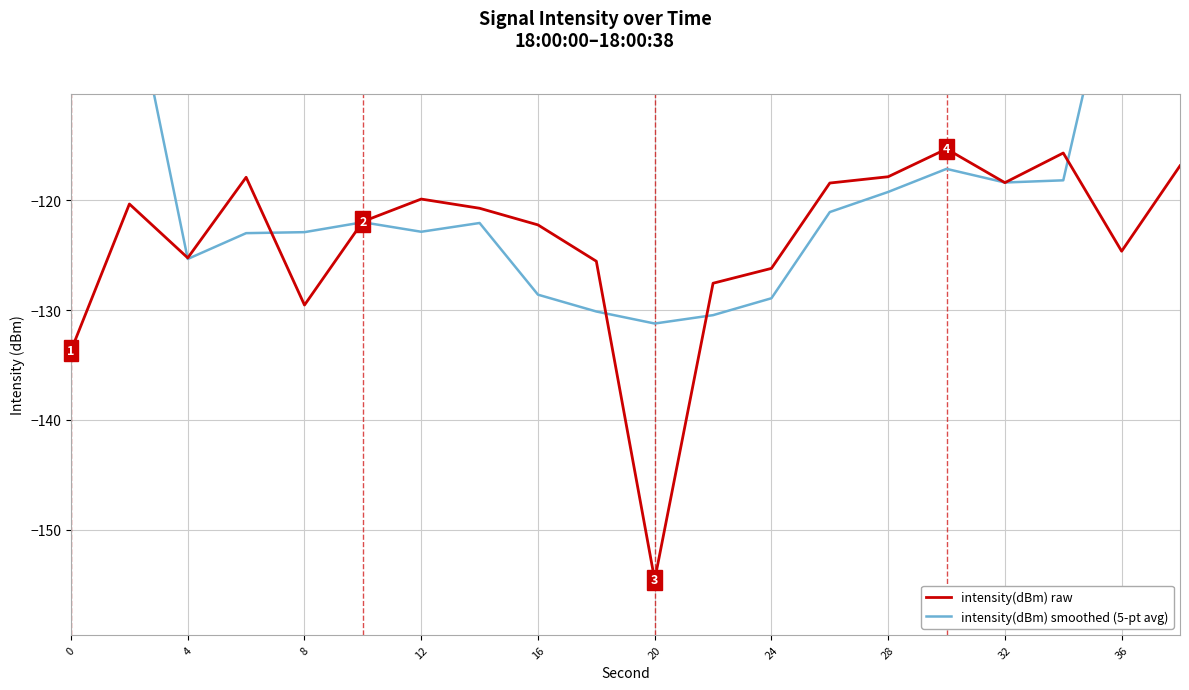

How many series are shown in this chart?

2